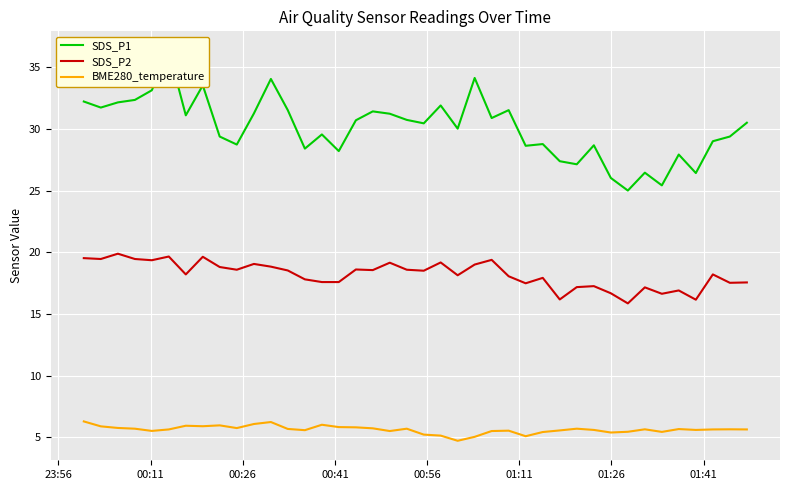

True or false: SDS_P2 and BME280_temperature intersect in this chart.

False